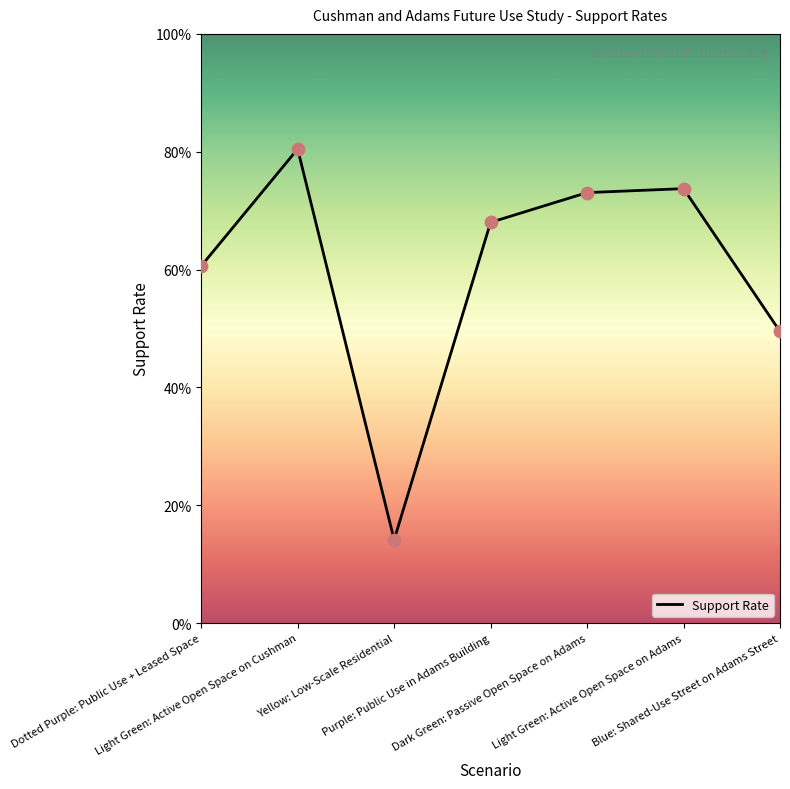

Between Dotted Purple: Public Use + Leased Space and Blue: Shared-Use Street on Adams Street, which is larger?

Dotted Purple: Public Use + Leased Space